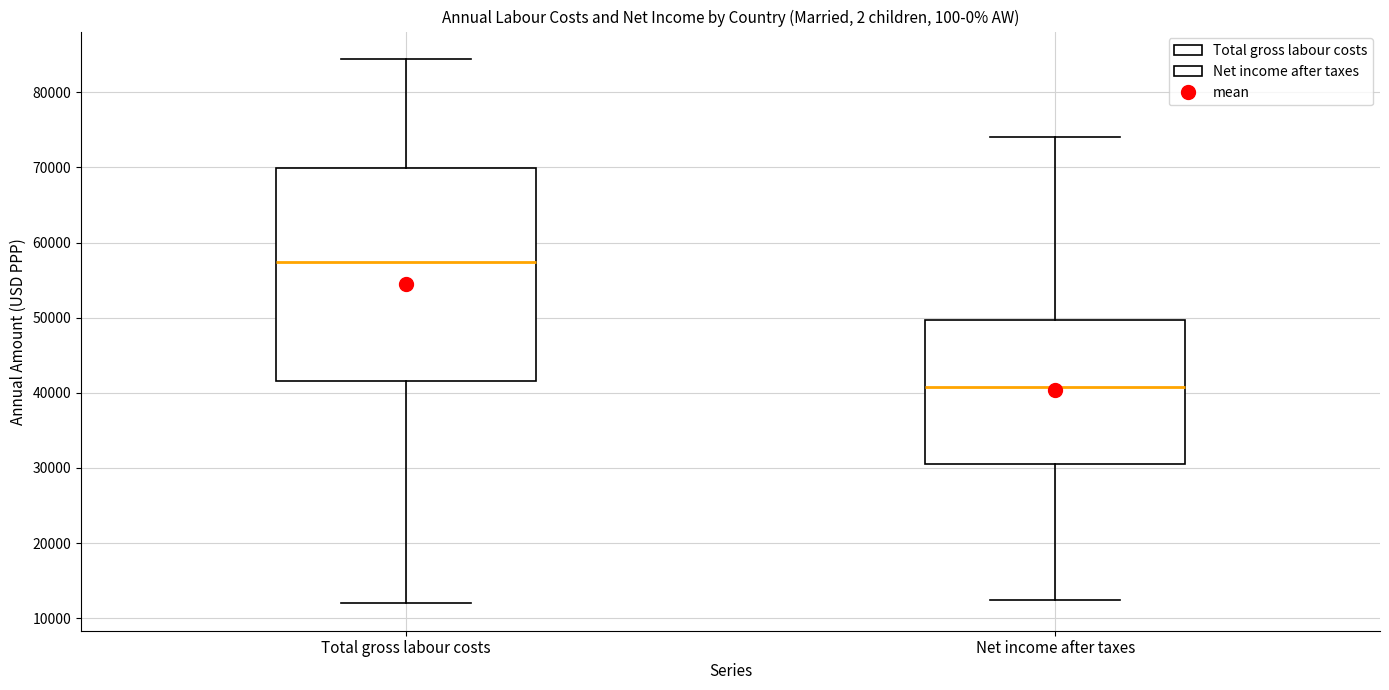

Which box's median line is the lowest?

Net income after taxes